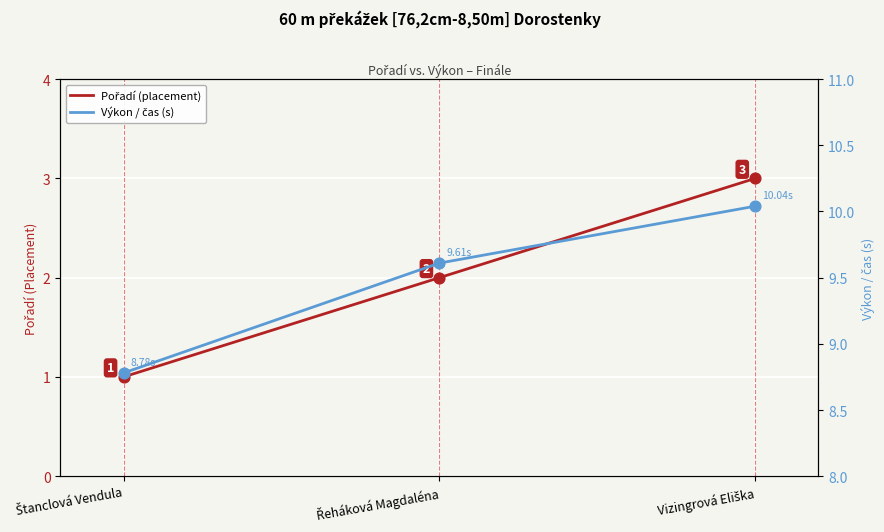

Is the value of Výkon / čas (s) at Řeháková Magdaléna greater than the value of Pořadí (placement) at Řeháková Magdaléna?

Yes